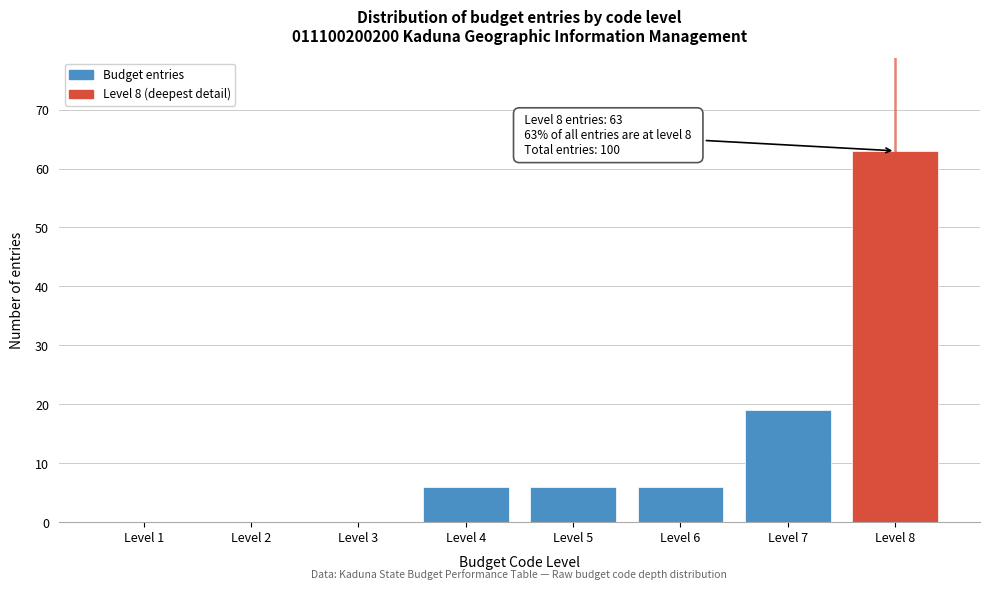

Reading left to right, extract all data points from this chart.

Level 1=0	Level 2=0	Level 3=0	Level 4=6	Level 5=6	Level 6=6	Level 7=19	Level 8=63